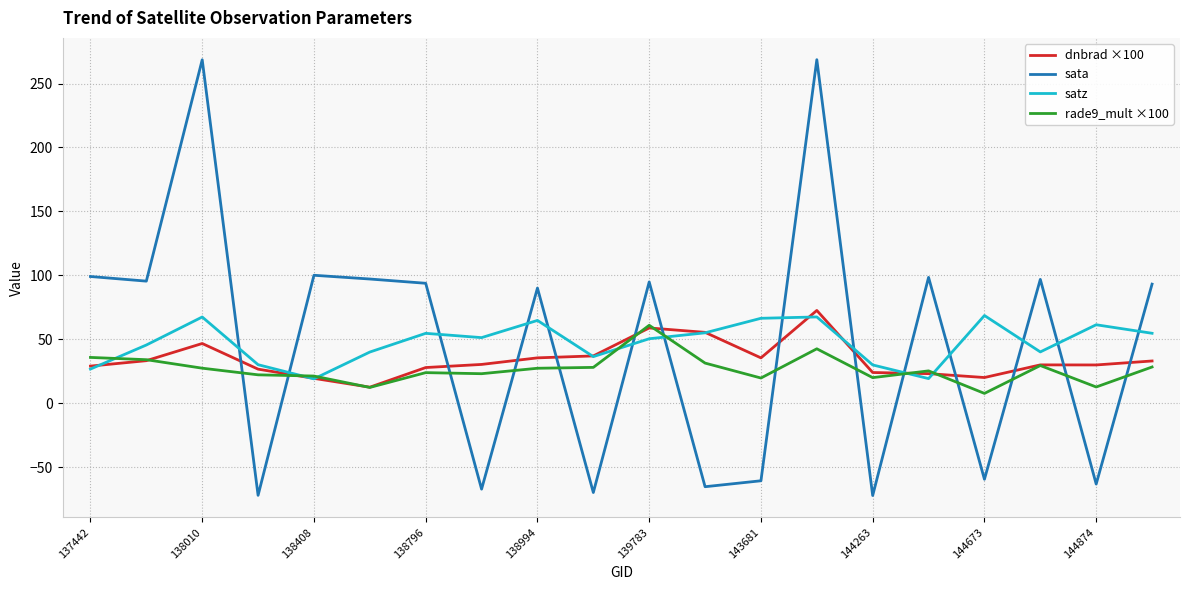

Which series has the widest spread of values?

sata